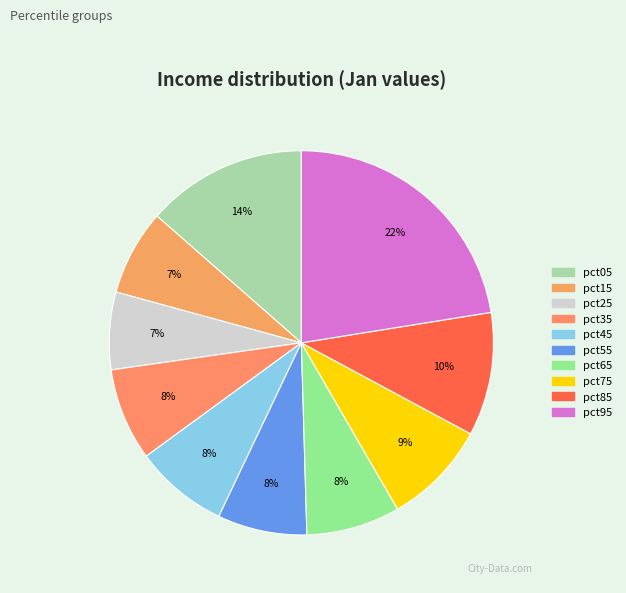

Is it true that pct05 is 2% of the pie?

False